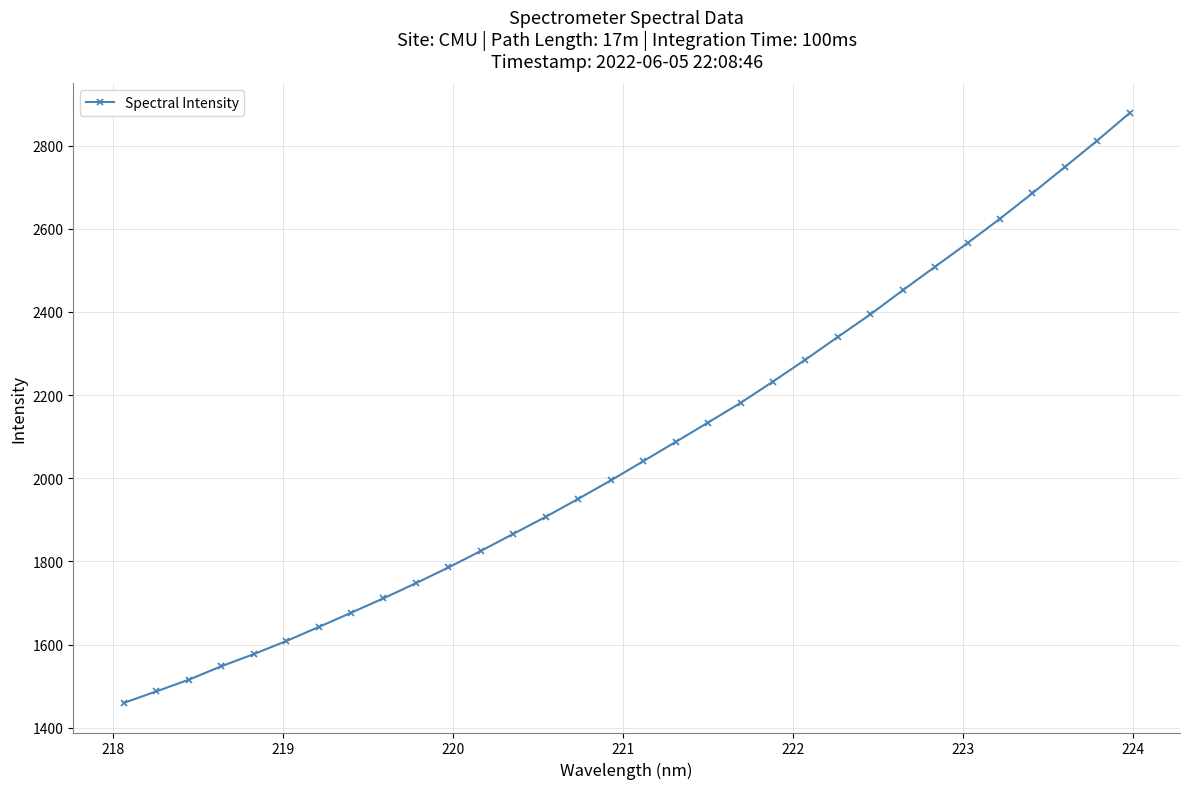

What is the maximum value shown in the chart?

2878.3